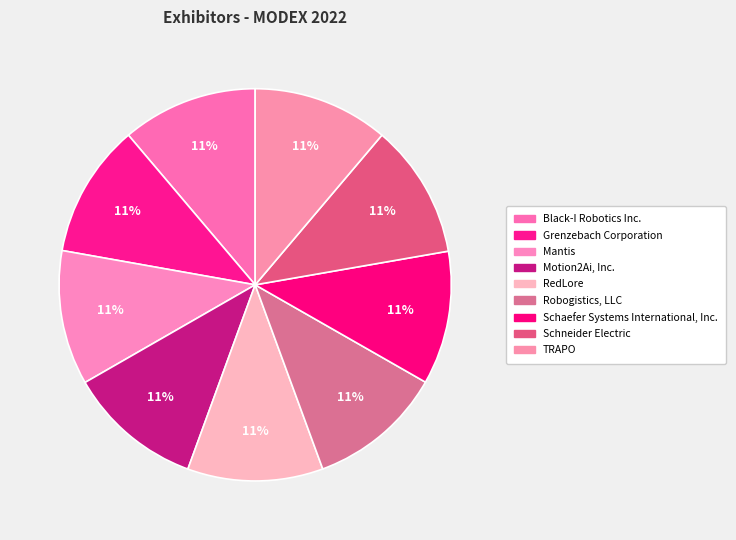

Does Schneider Electric account for over 50% of the chart?

No